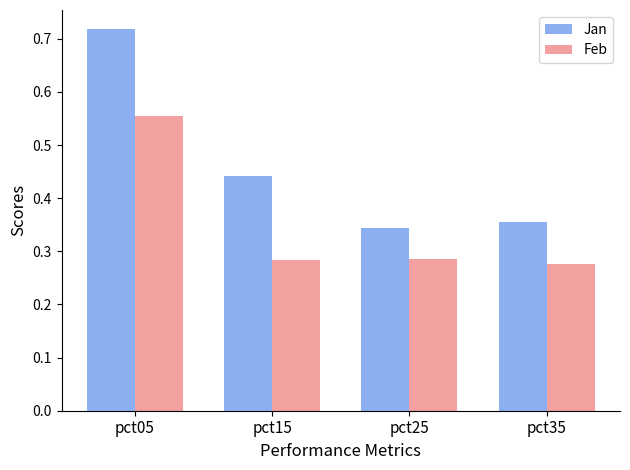

List the series in order of their peak value, lowest first.

Feb, Jan